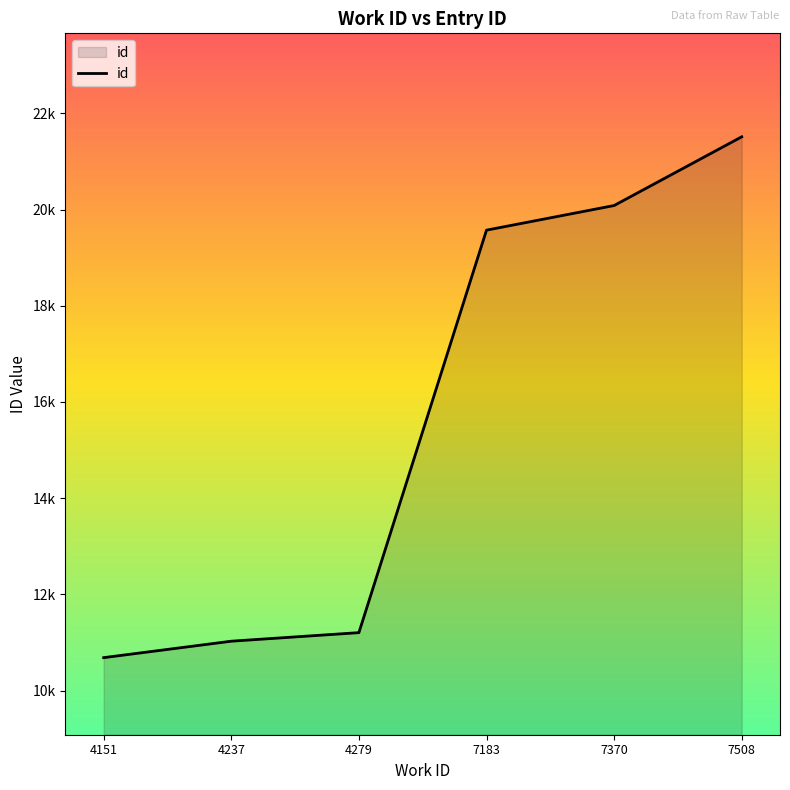

What is the difference between the second highest and second lowest values?

9059